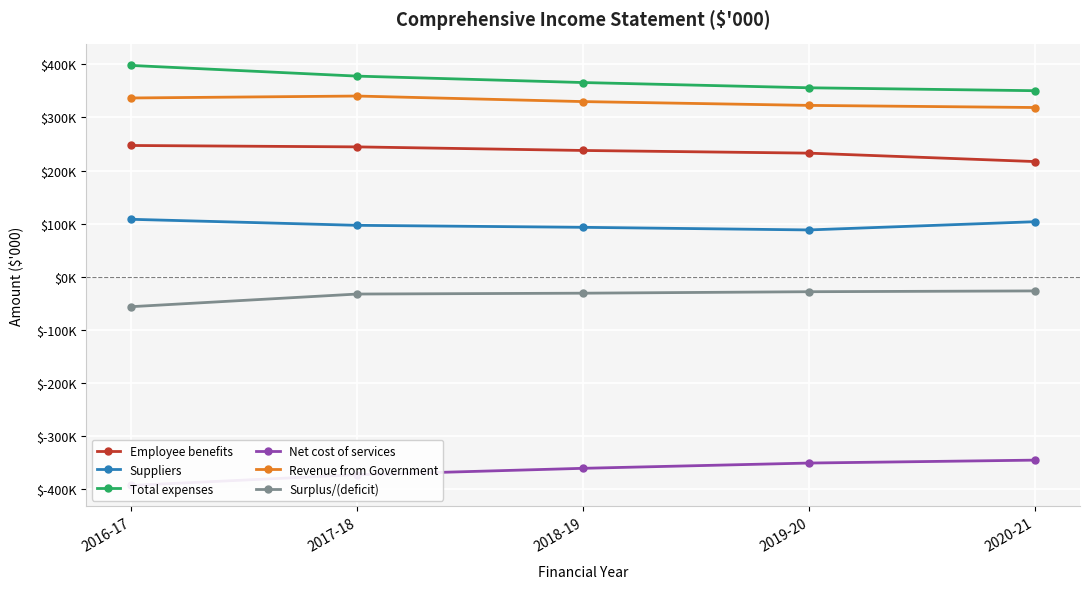

True or false: Net cost of services and Suppliers intersect in this chart.

False